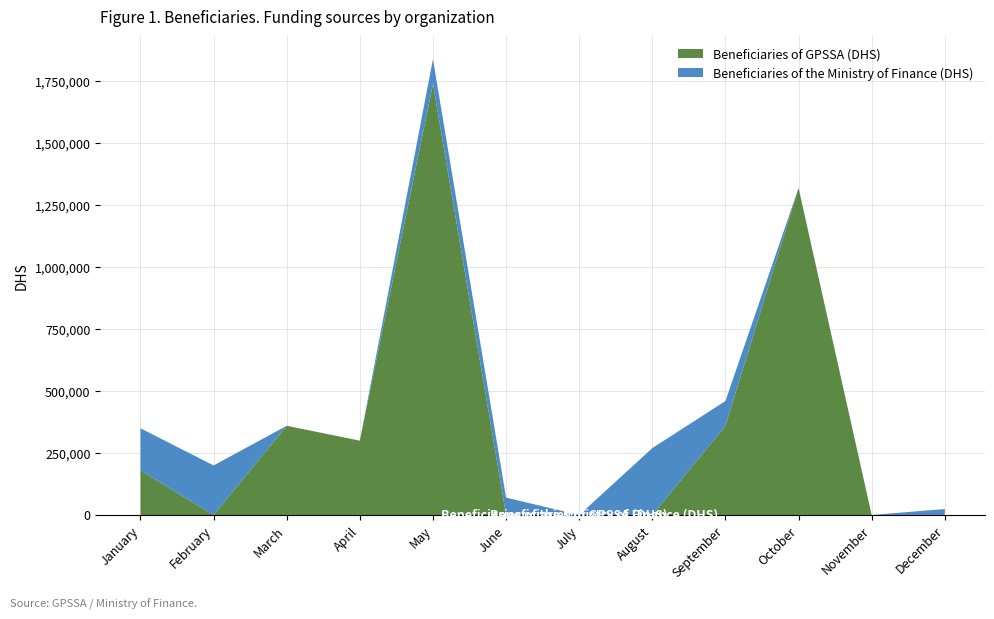

Reading left to right, transcribe all the data shown in this chart.

Beneficiaries of GPSSA (DHS): 180000.0	0.0	360000.0	300000.0	1740000.0	0.0	0.0	0.0	360000.0	1320000.0	0.0	0.0
Beneficiaries of the Ministry of Finance (DHS): 170000.0	200000.0	0.0	0.0	100000.0	70000.0	0.0	270000.0	100000.0	0.0	0.0	24000.0